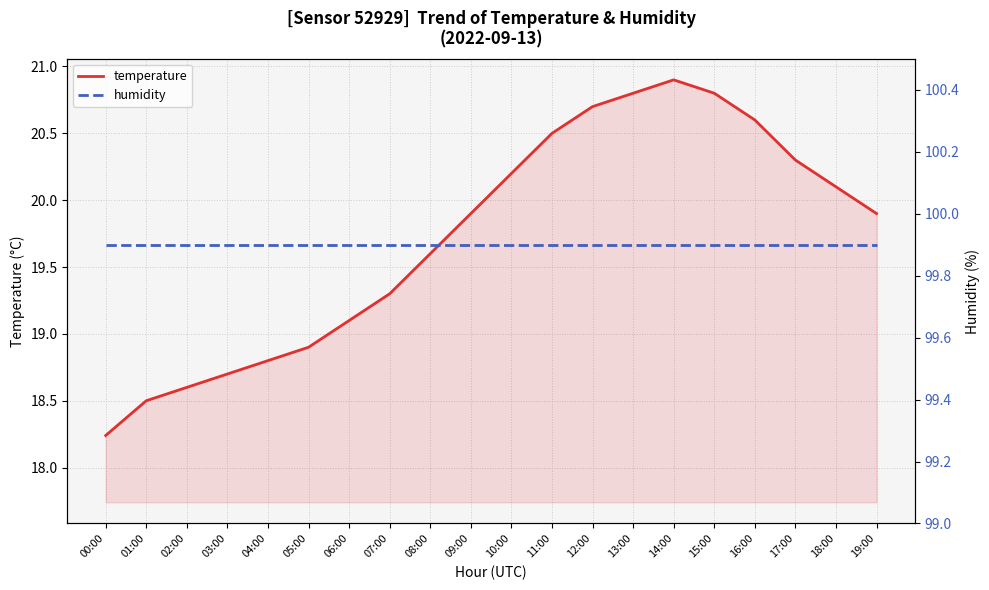

True or false: temperature and humidity cross at least once.

False